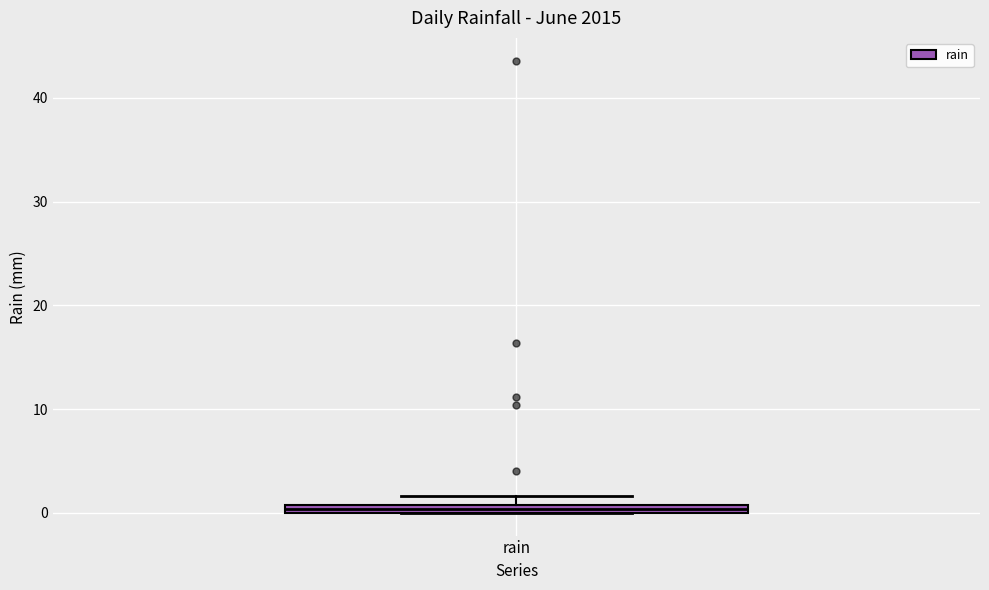

Where is the upper edge of the box for rain on the y-axis? The values are not printed on the chart, so give them approximately, as read against the axis.

1